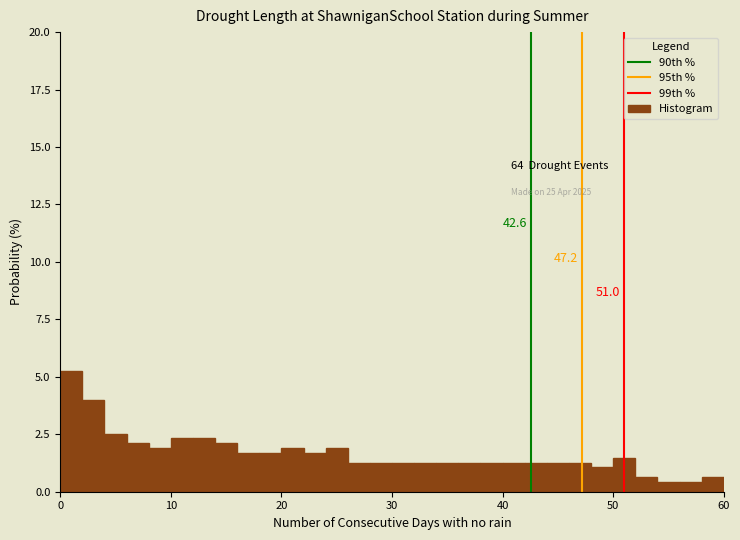

Read against the x-axis, roughly where is the centre of the tallest bar?

1